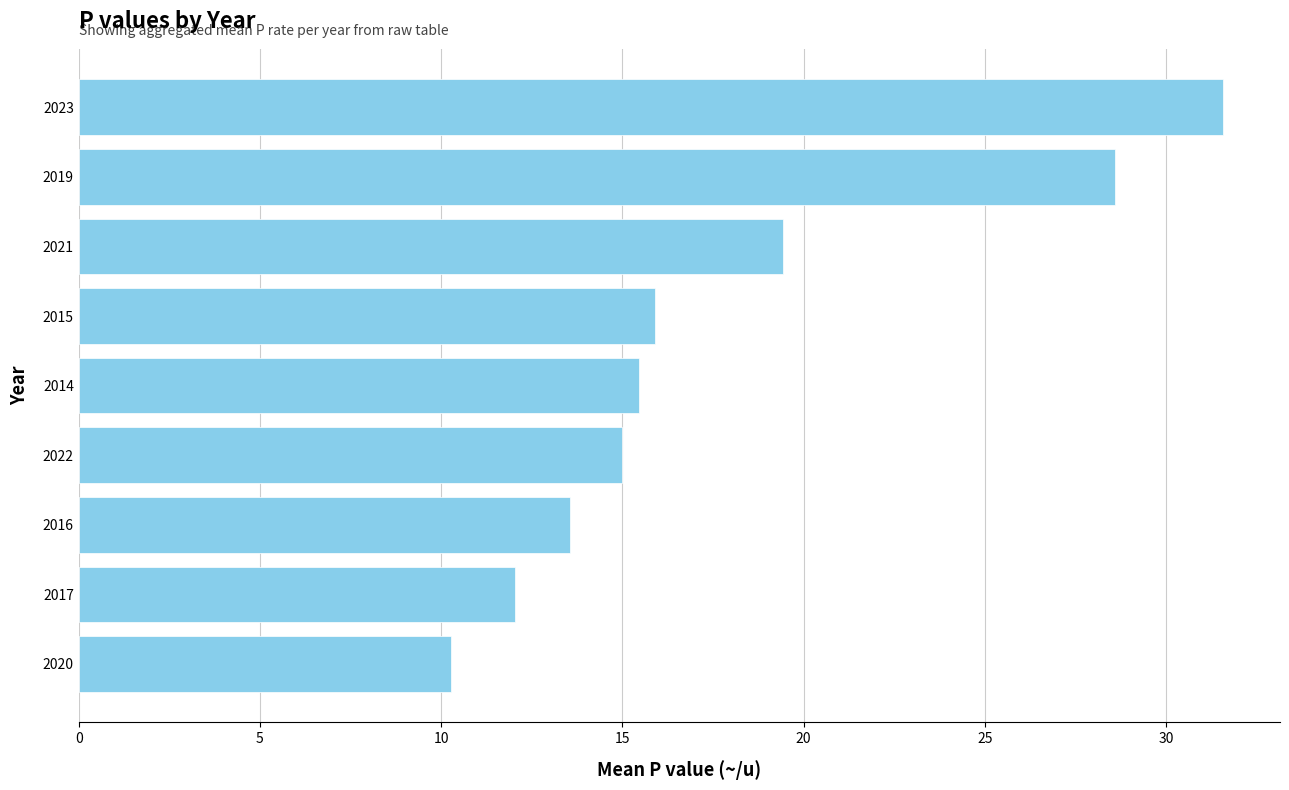

Rank the categories by value from highest to lowest.

2023, 2019, 2021, 2015, 2014, 2022, 2016, 2017, 2020